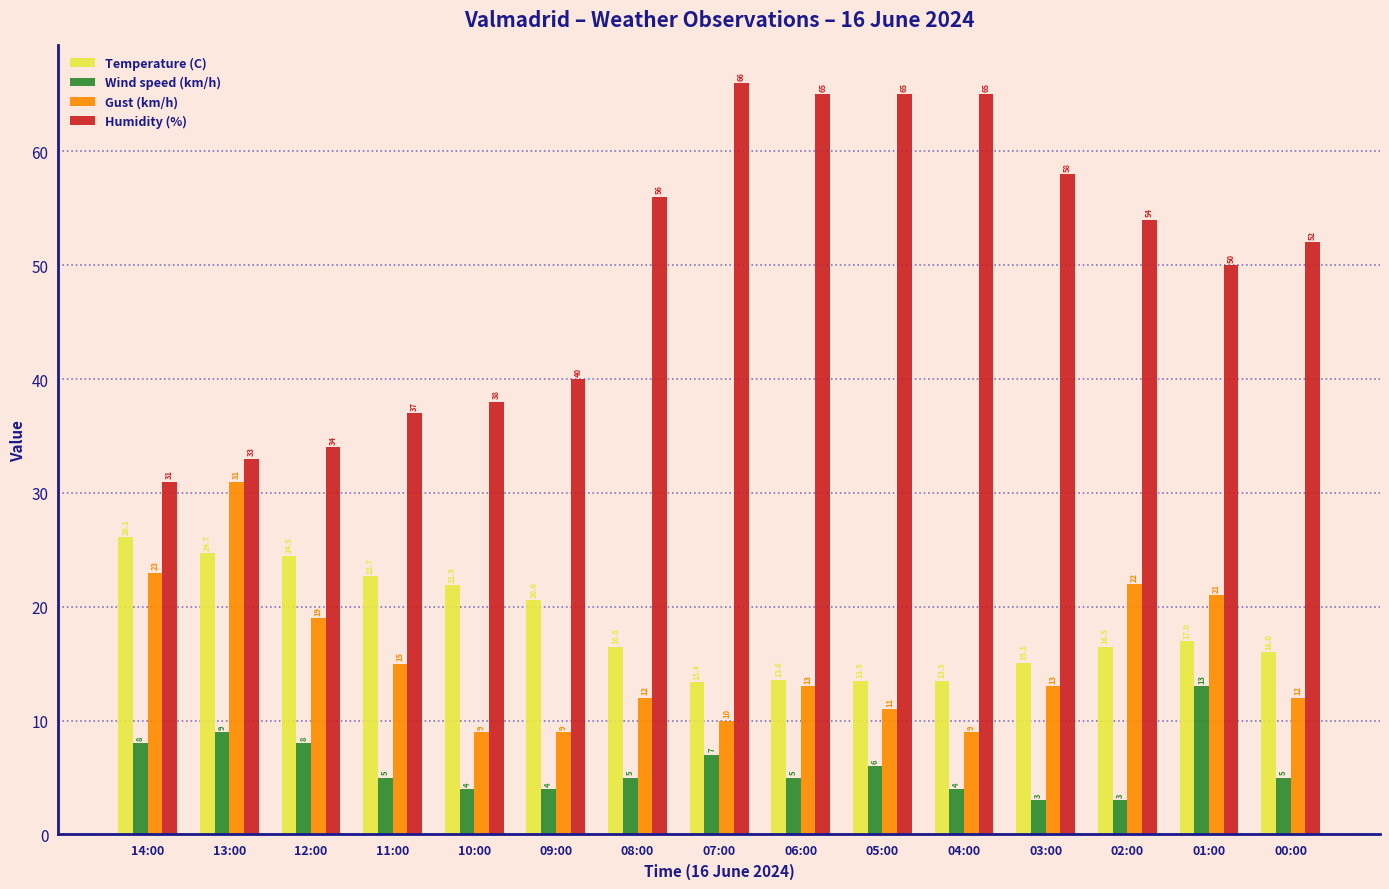

True or false: Wind speed (km/h) has a value of 5.4 at 03:00.

False